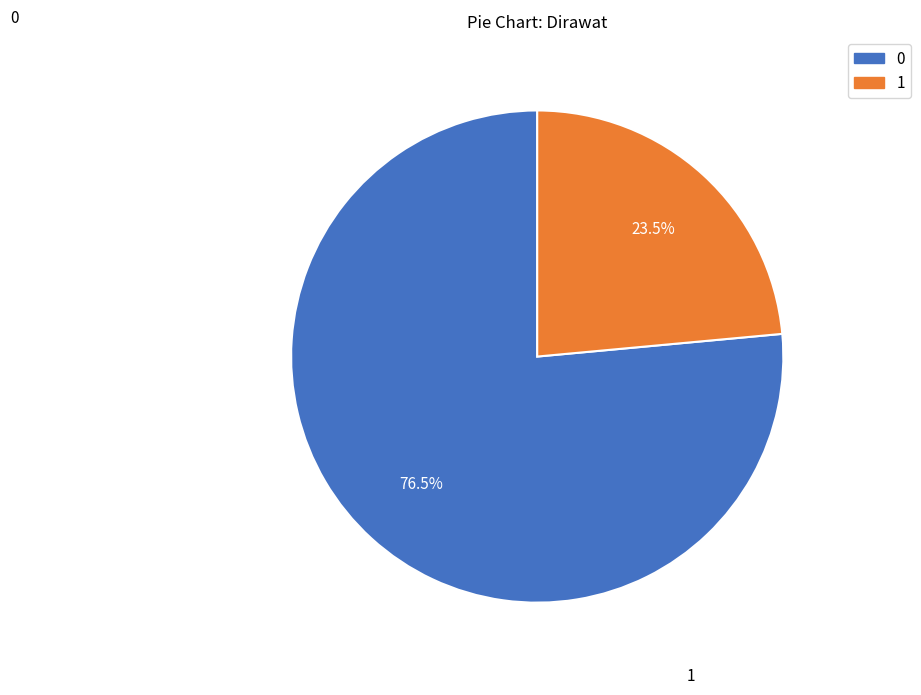

Does any single category account for the majority?

Yes